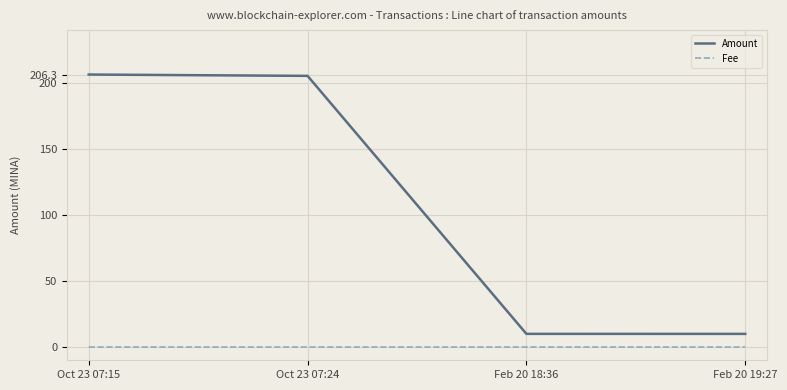

True or false: Fee and Amount intersect in this chart.

False